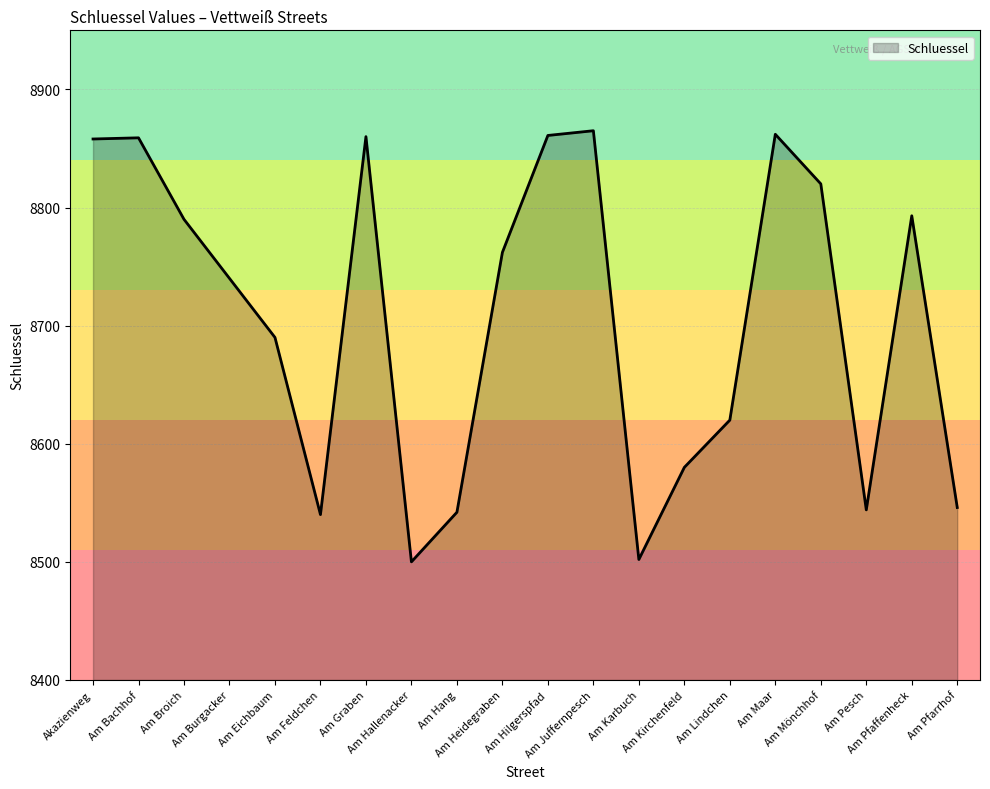

What value does the data have at Am Karbuch, to the nearest 5?

8500